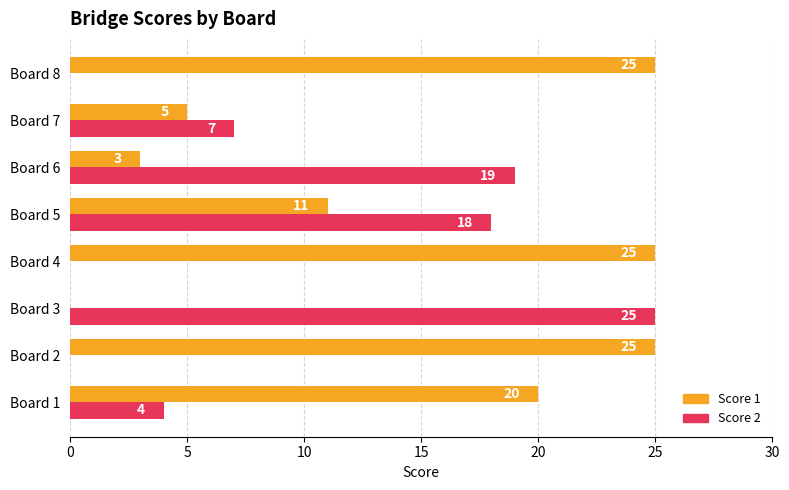

Is it true that Score 1 equals 0 at Board 3?

True